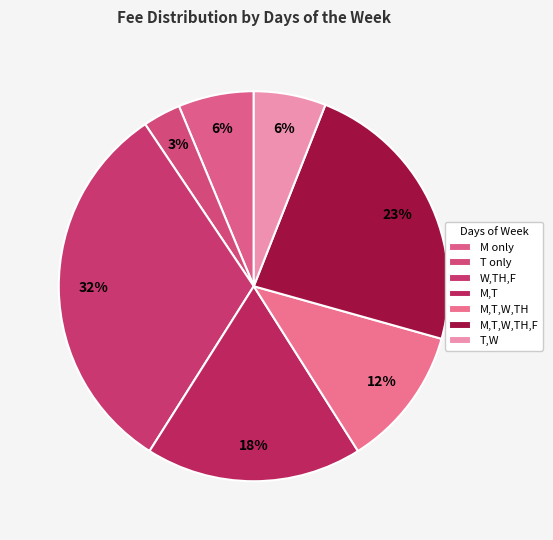

Which slice is the largest?

W,TH,F